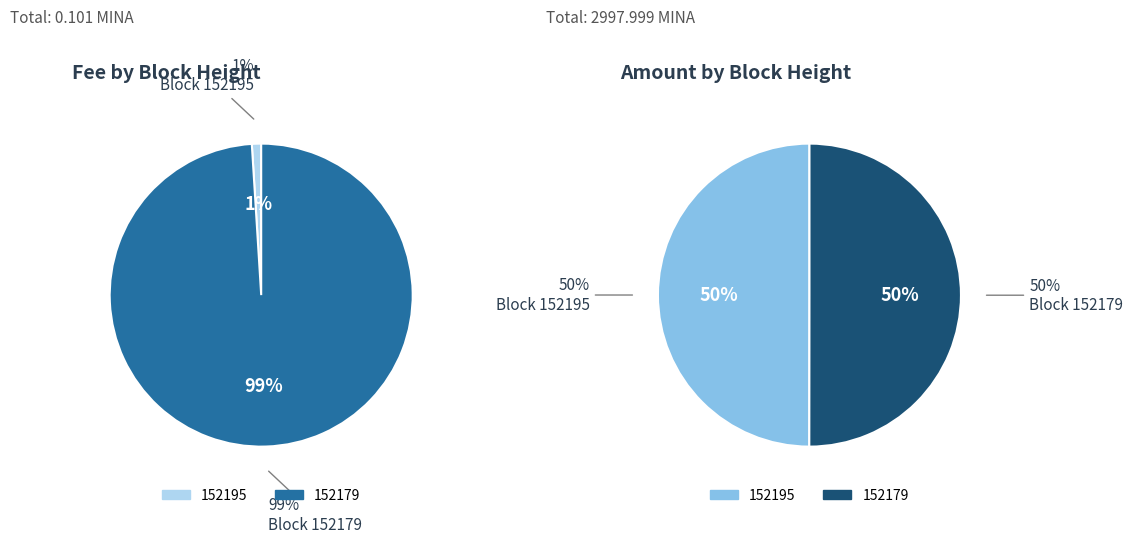

What is the majority slice?

152179